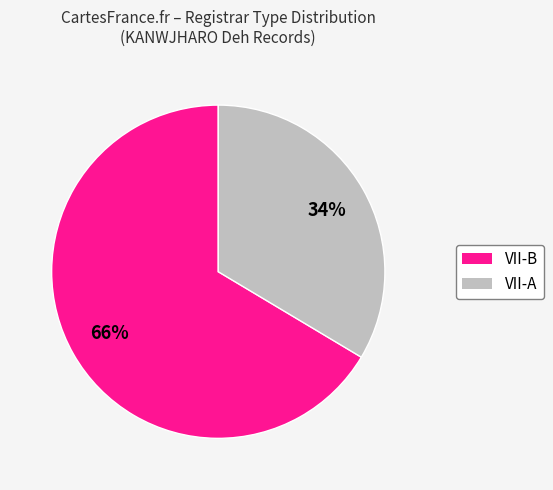

What is the largest slice in the pie chart?

VII-B